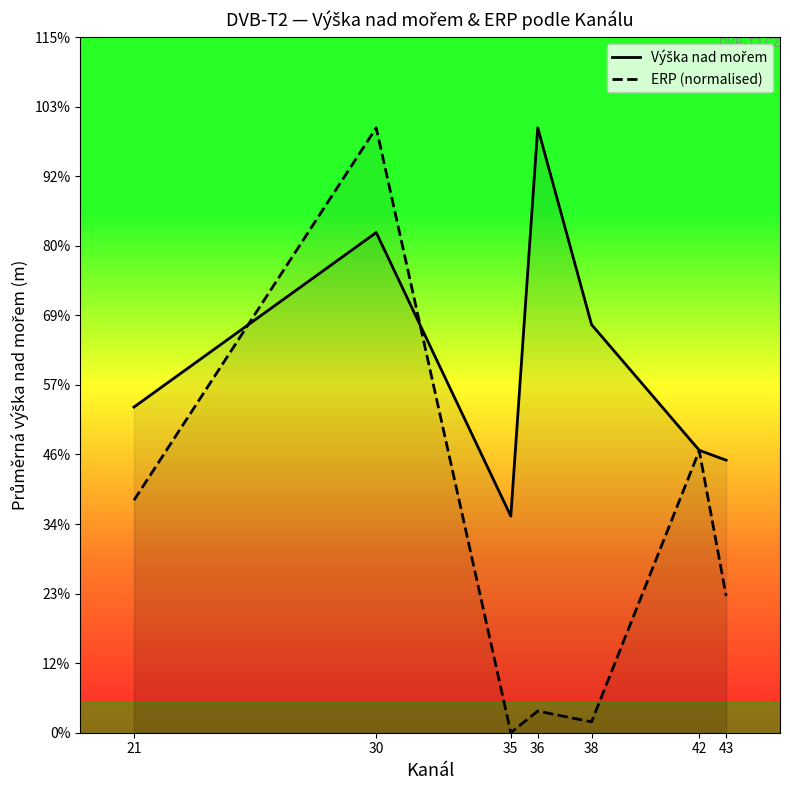

Which label corresponds to the largest value in the chart?

36